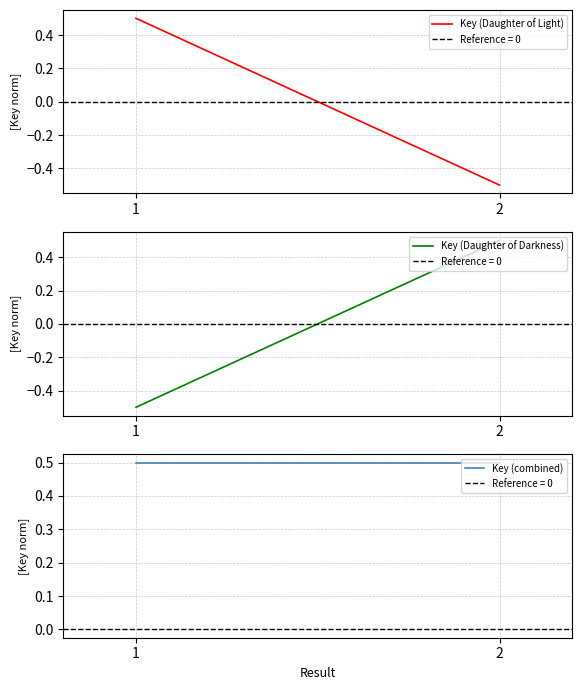

Reading left to right, what are all the values shown in this chart?

Key (Daughter of Light): 0.5	-0.5
Key (Daughter of Darkness): -0.5	0.5
Key (combined): 0.5	0.5